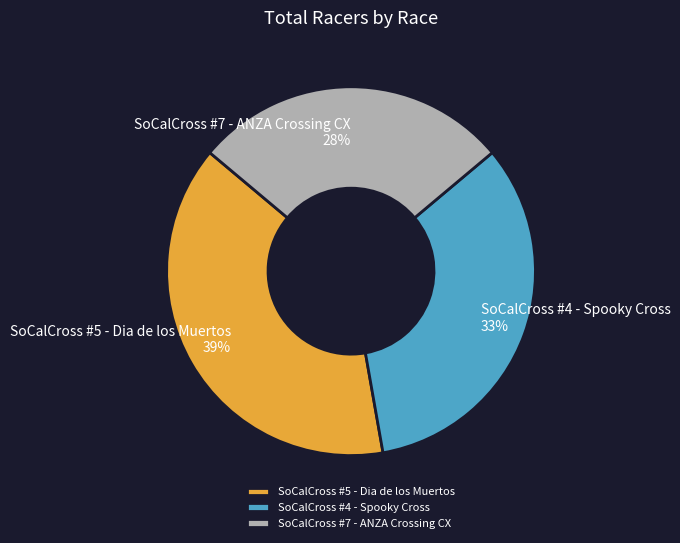

Which has a higher value, SoCalCross #7 - ANZA Crossing CX or SoCalCross #4 - Spooky Cross?

SoCalCross #4 - Spooky Cross